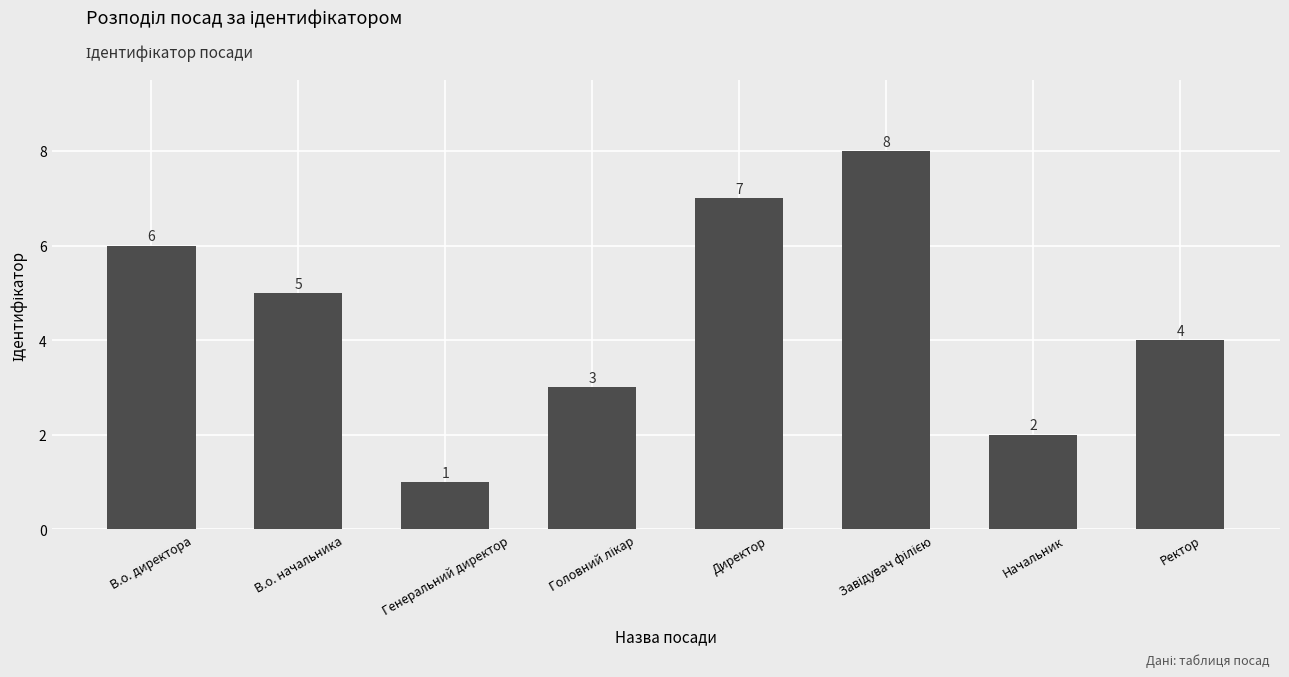

How many values are below 5?

4